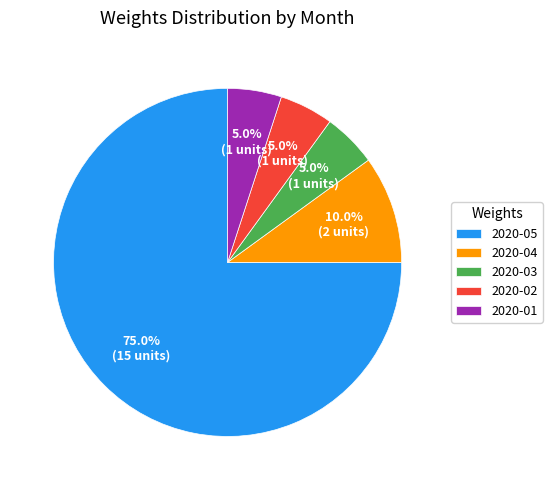

To the nearest percent, what is the combined percentage of 2020-04 and 2020-01?

15%